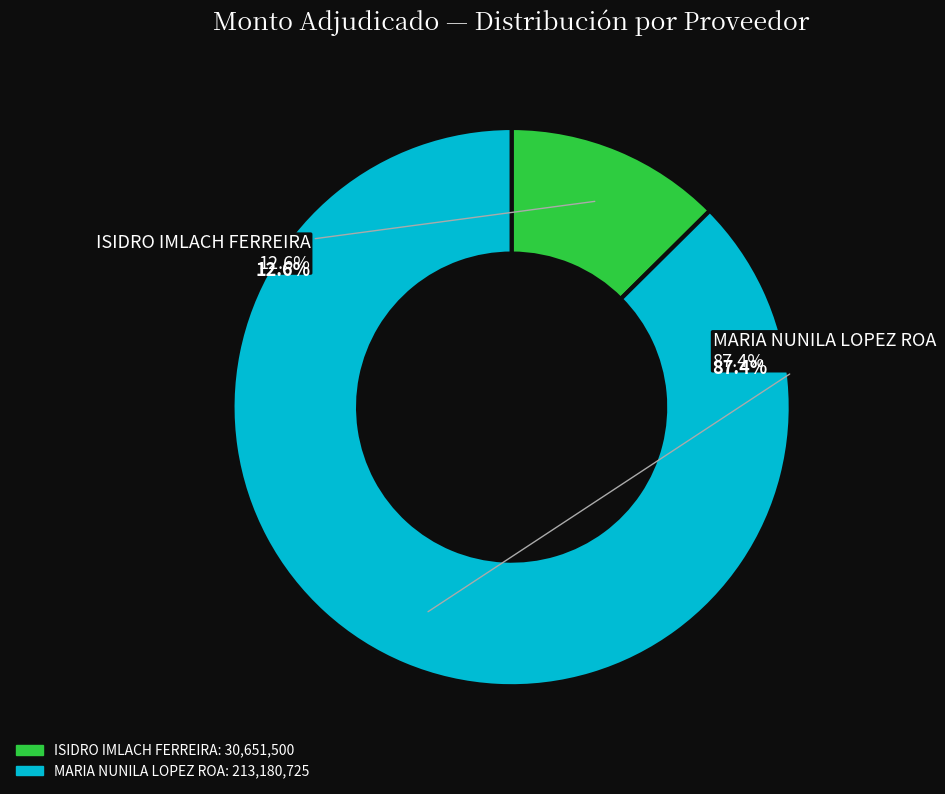

Is it true that MARIA NUNILA LOPEZ ROA is 87% of the pie?

True